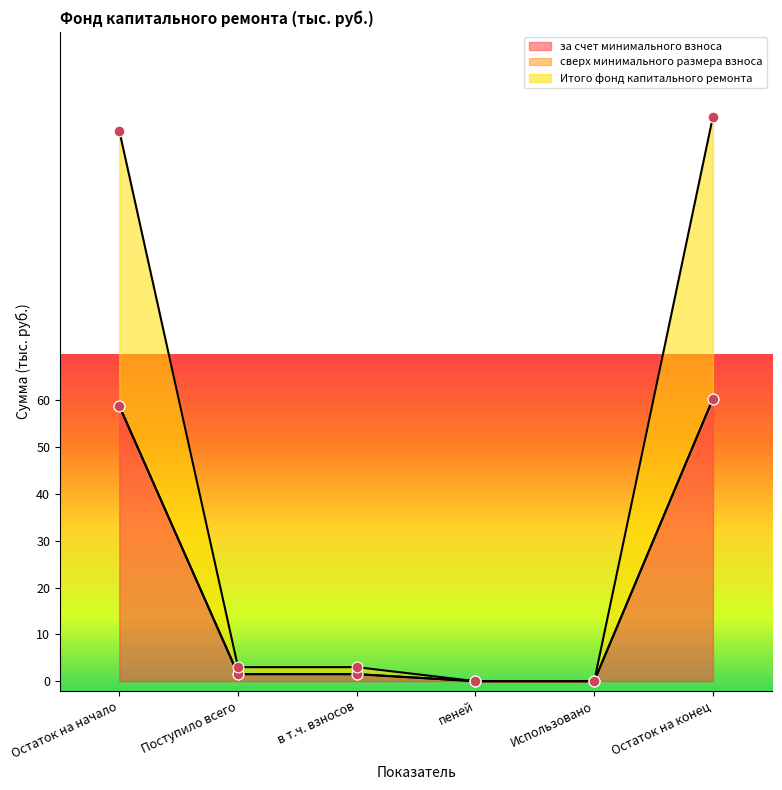

At how many categories does at least one series exceed 22?

2